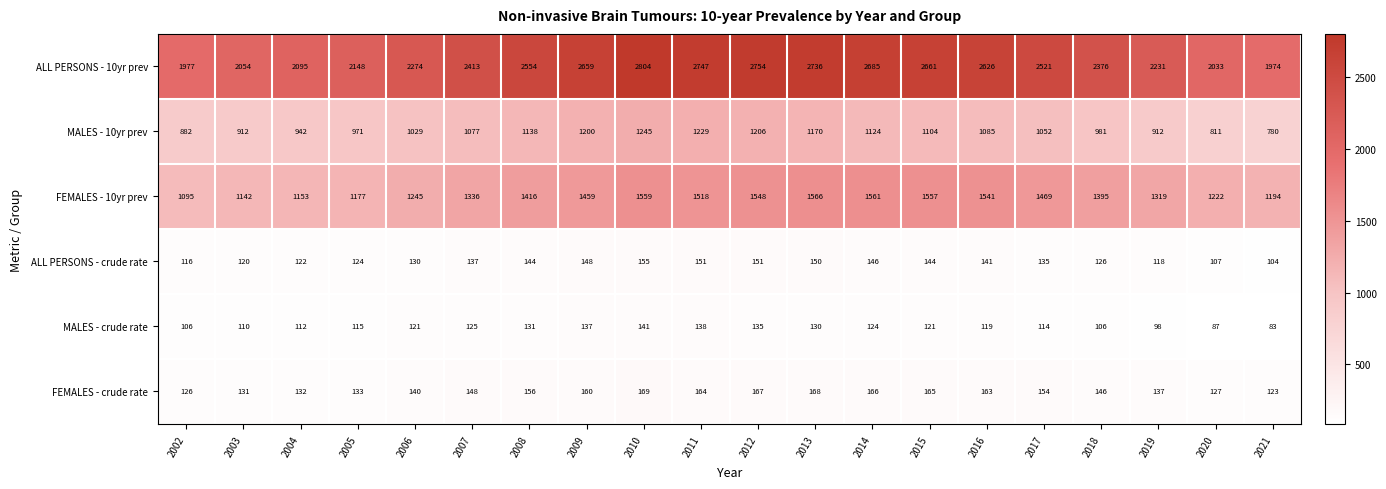

True or false: FEMALES - crude rate has a value of 223 at 2015.

False